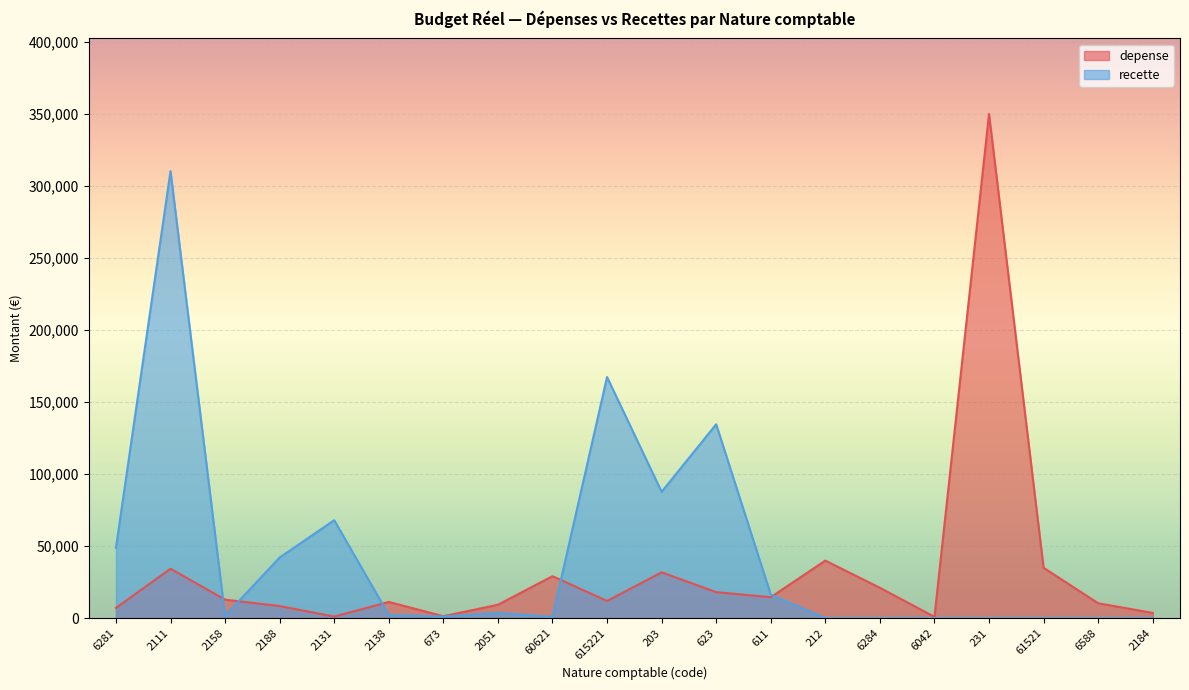

True or false: depense has a value of 350056.6 at 231.

True